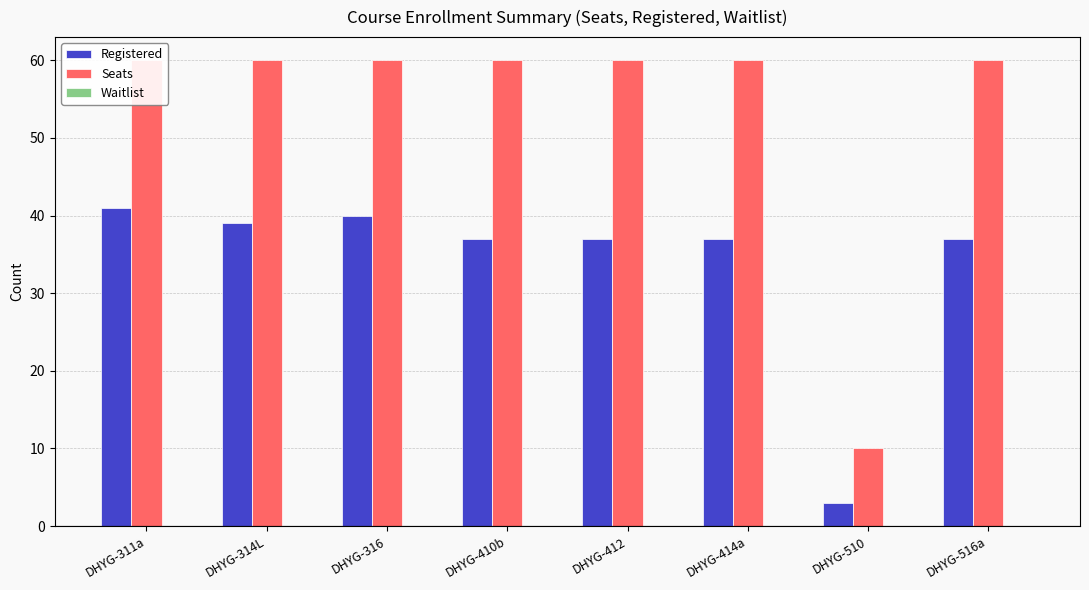

What is the difference between the Registered values at DHYG-412 and DHYG-316?

3